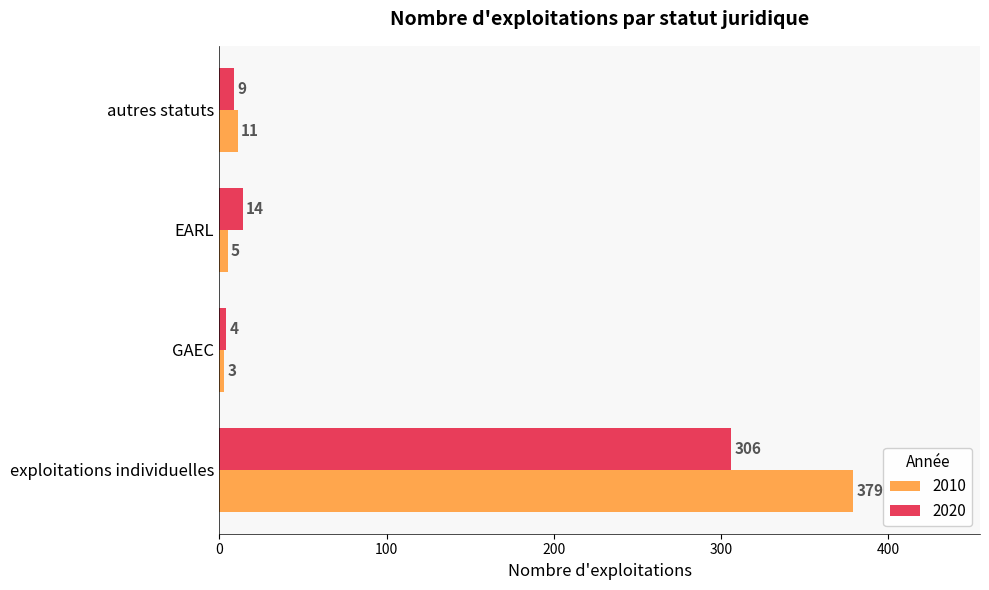

Which series changed the most between exploitations individuelles and EARL?

2010